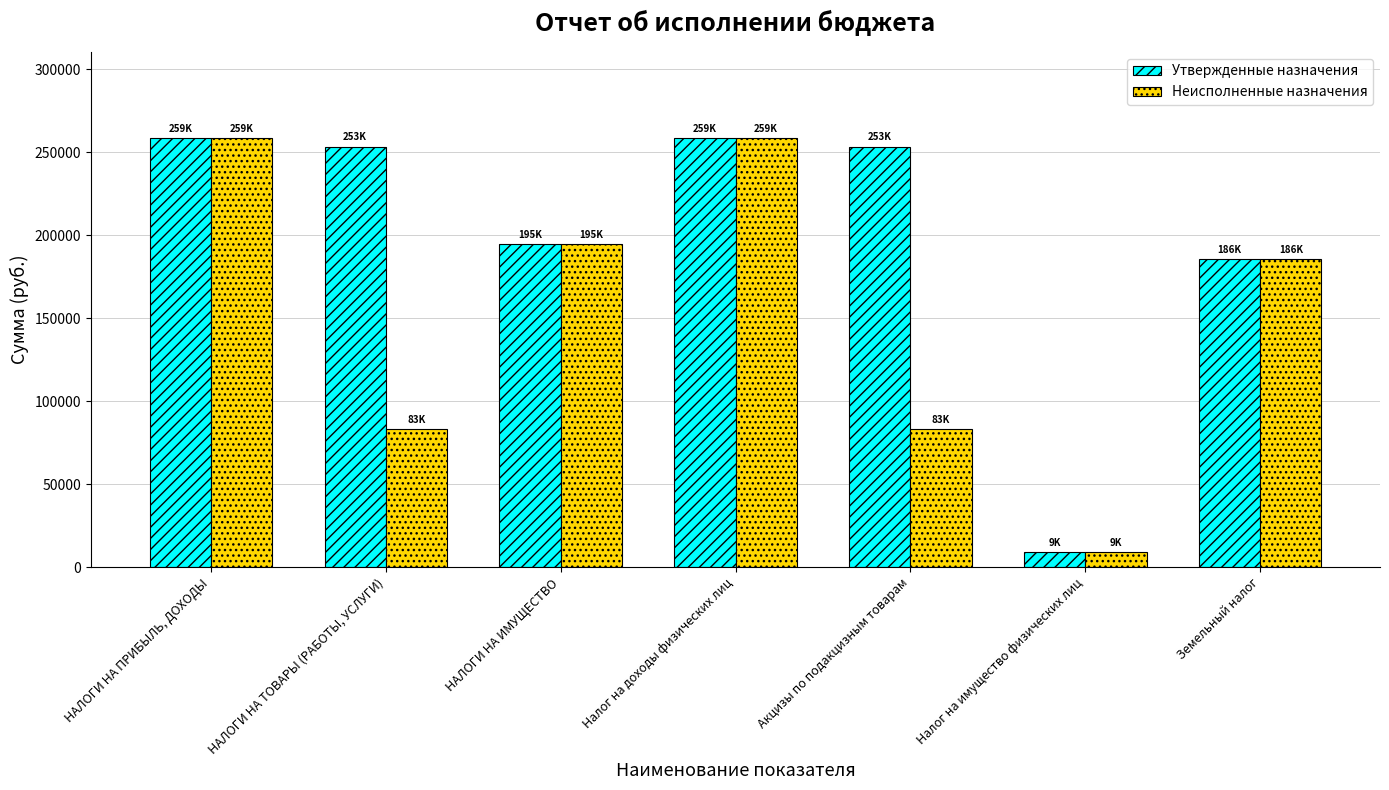

Rank the series by their average value, from lowest to highest.

Неисполненные назначения, Утвержденные назначения